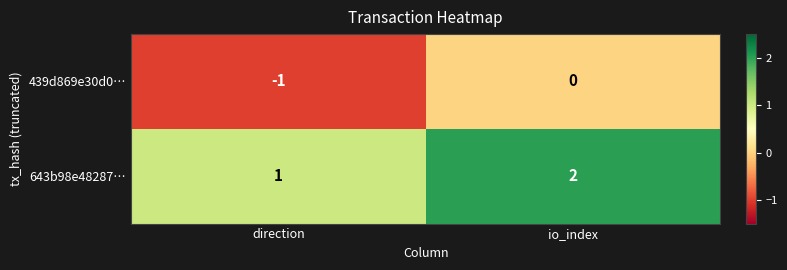

How many series are shown in this chart?

2